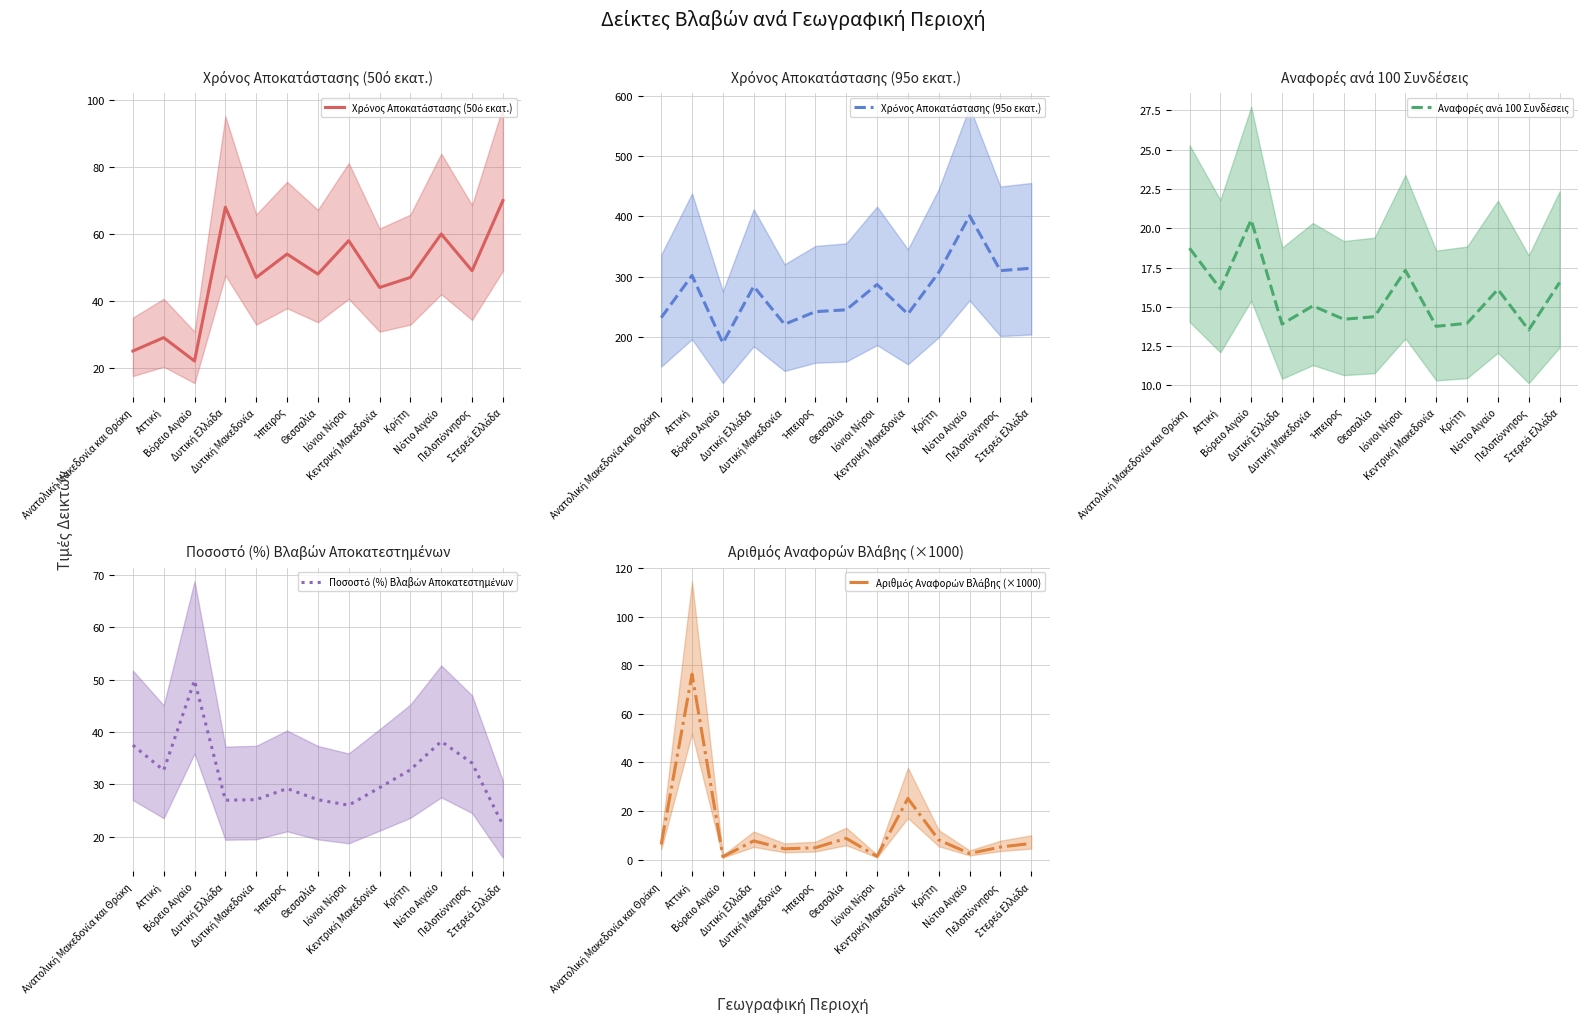

What is the total value across all series at Ήπειρος?

344.3